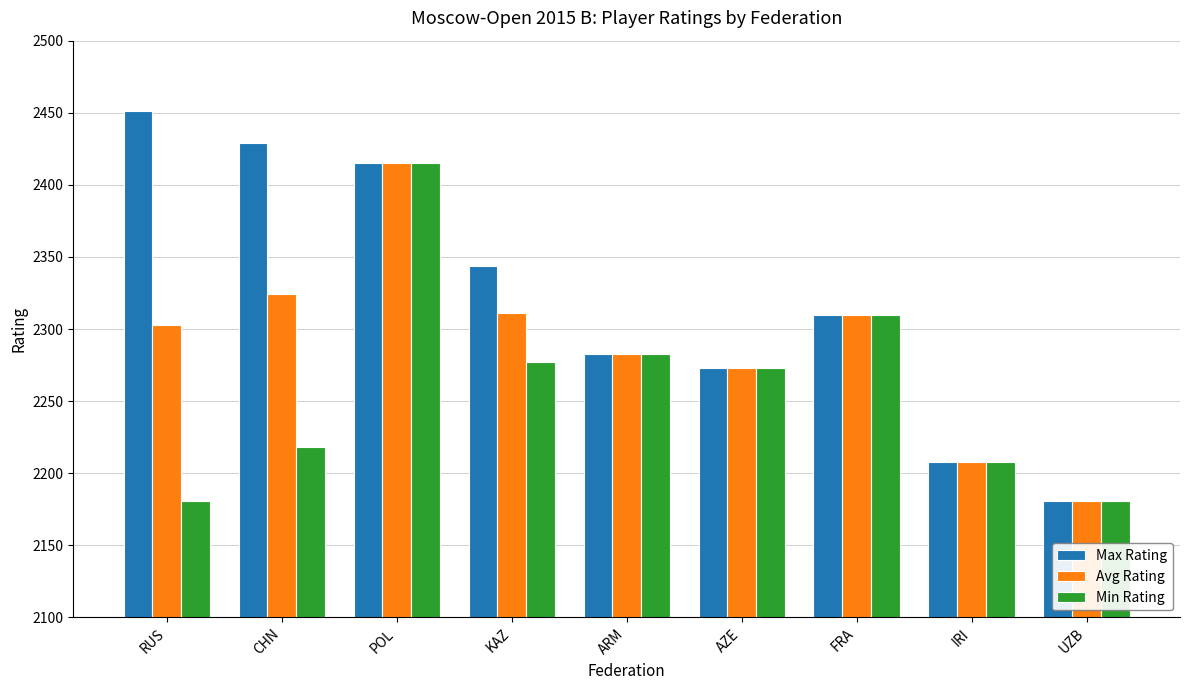

What is the smallest value displayed?

2181